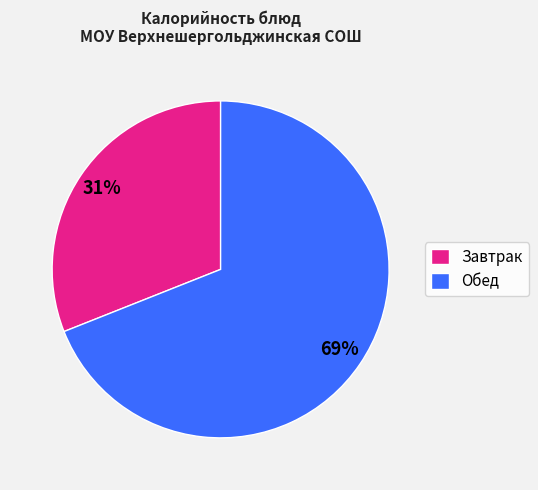

What is the largest slice in the pie chart?

Обед